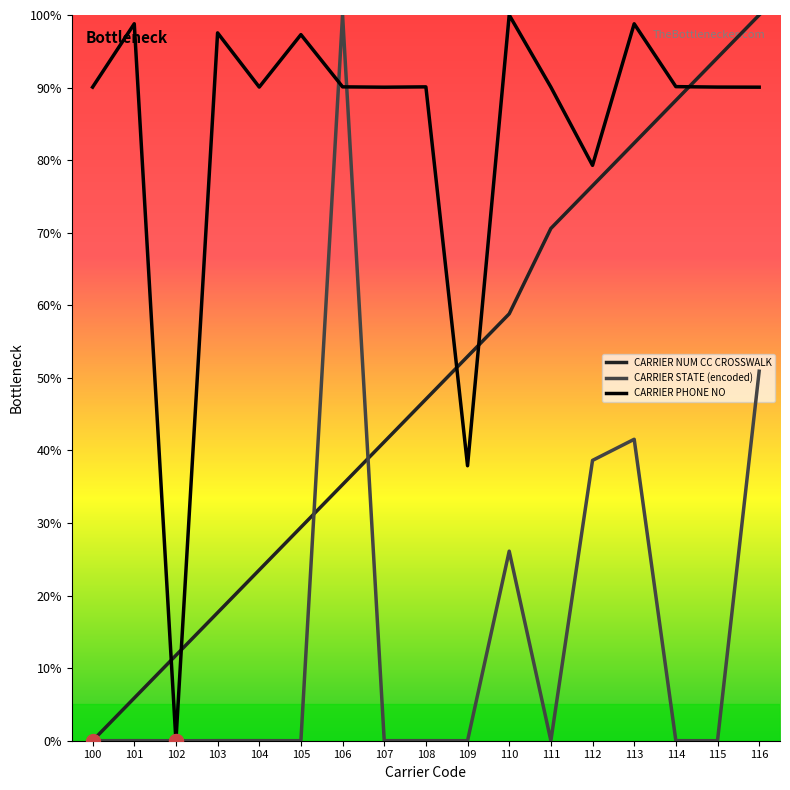

Reading left to right, list all the values displayed in this chart.

CARRIER NUM CC CROSSWALK: 0.0	5.9	11.8	17.6	23.5	29.4	35.3	41.2	47.1	52.9	58.8	70.6	76.5	82.4	88.2	94.1	100.0
CARRIER STATE (encoded): 0.0	0.0	0.0	0.0	0.0	0.0	100.0	0.0	0.0	0.0	26.1	0.0	38.6	41.5	0.0	0.0	50.9
CARRIER PHONE NO: 90.1	98.8	0.0	97.5	90.1	97.3	90.1	90.1	90.1	37.9	100.0	90.1	79.3	98.8	90.1	90.1	90.1